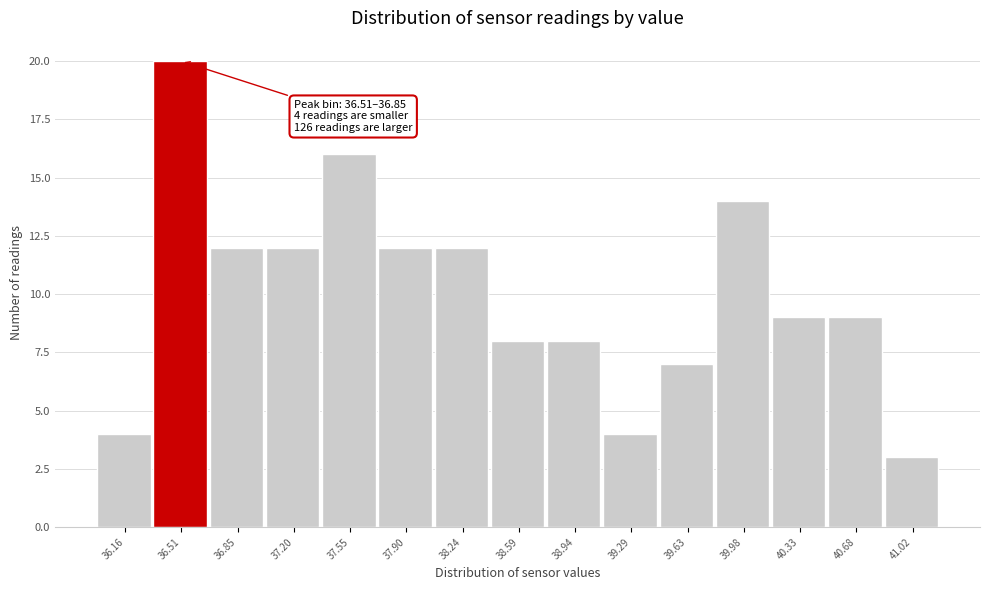

Reading left to right, transcribe all the data shown in this chart.

36.16=4	36.51=20	36.85=12	37.20=12	37.55=16	37.90=12	38.24=12	38.59=8	38.94=8	39.29=4	39.63=7	39.98=14	40.33=9	40.68=9	41.02=3